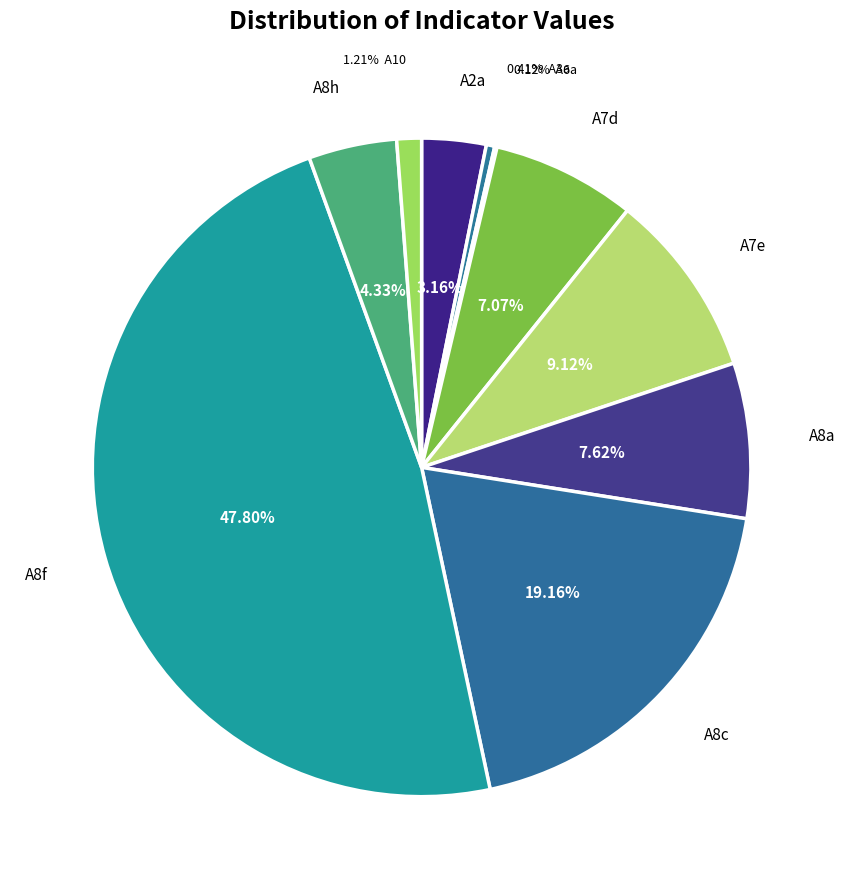

What is the largest slice in the pie chart?

A8f